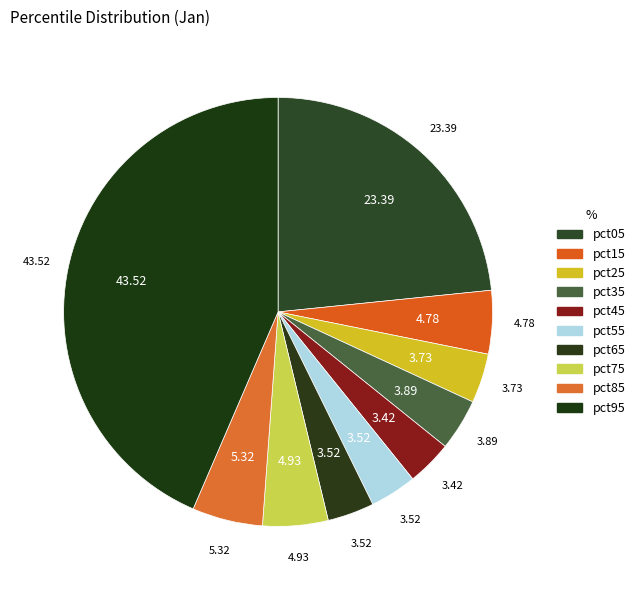

How many segments does this pie chart have?

10